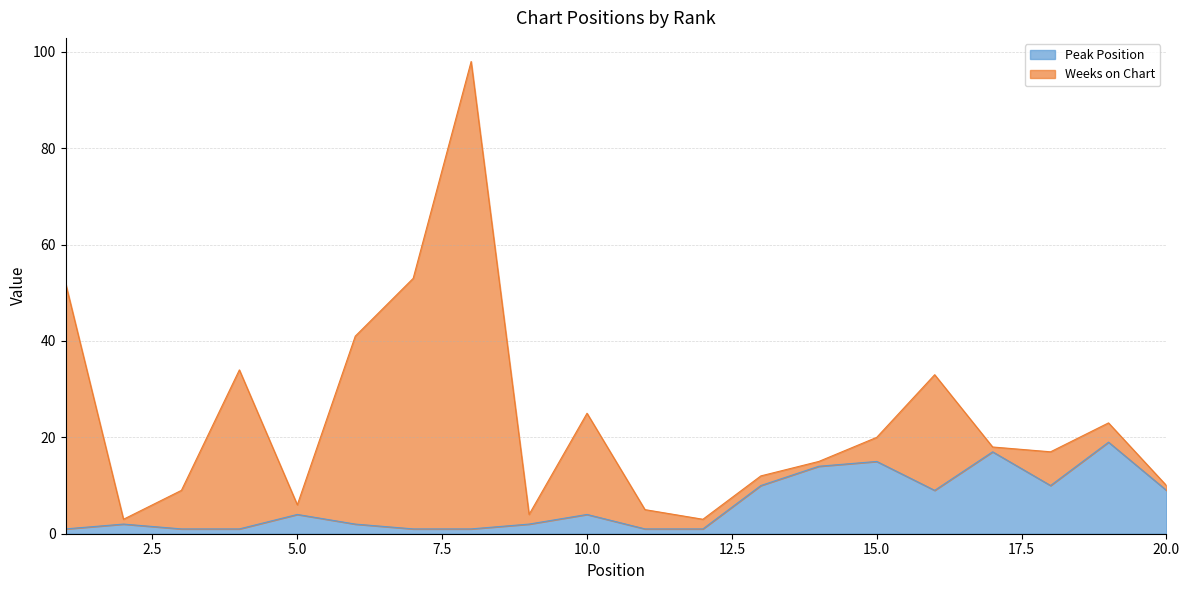

Reading left to right, what are all the values shown in this chart?

1=1	2=2	3=1	4=1	5=4	6=2	7=1	8=1	9=2	10=4	11=1	12=1	13=10	14=14	15=15	16=9	17=17	18=10	19=19	20=9